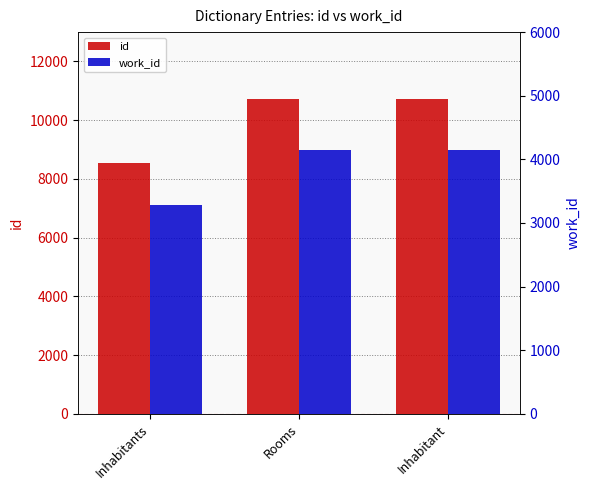

Which category has the lowest value in the work_id series?

Inhabitants